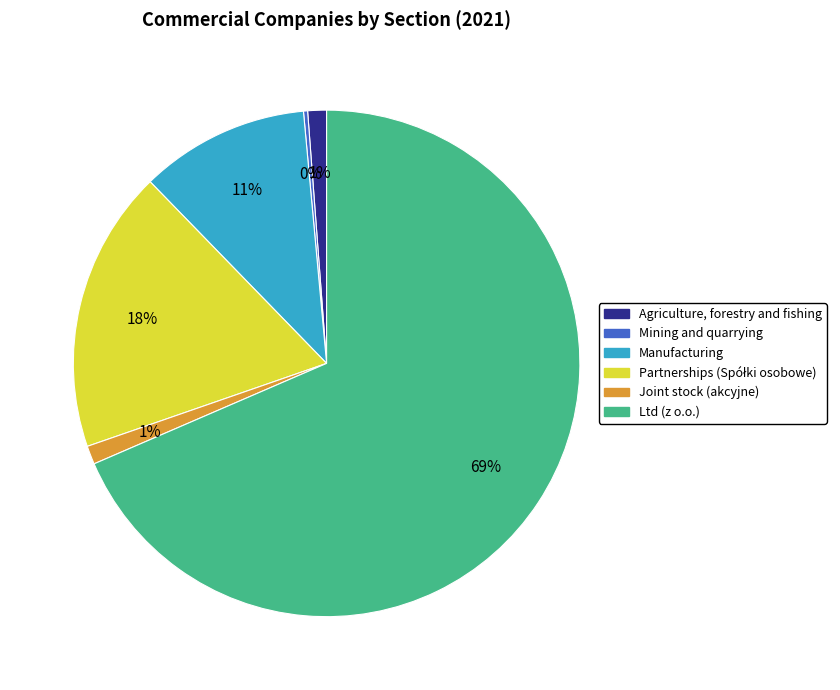

To the nearest percent, what is the average slice percentage?

17%